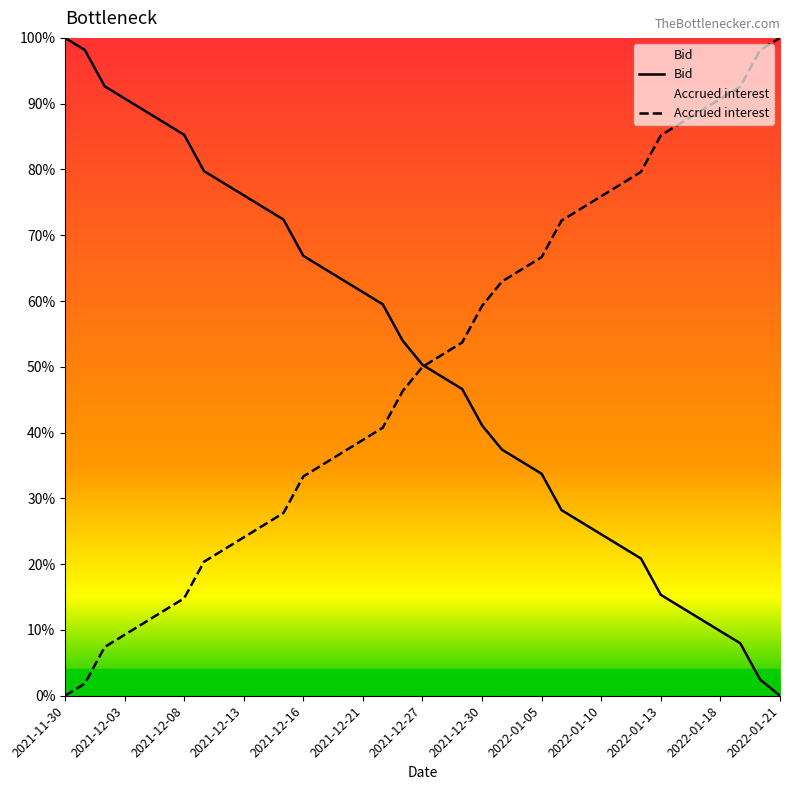

Does the chart display data point markers on the line(s)?

No